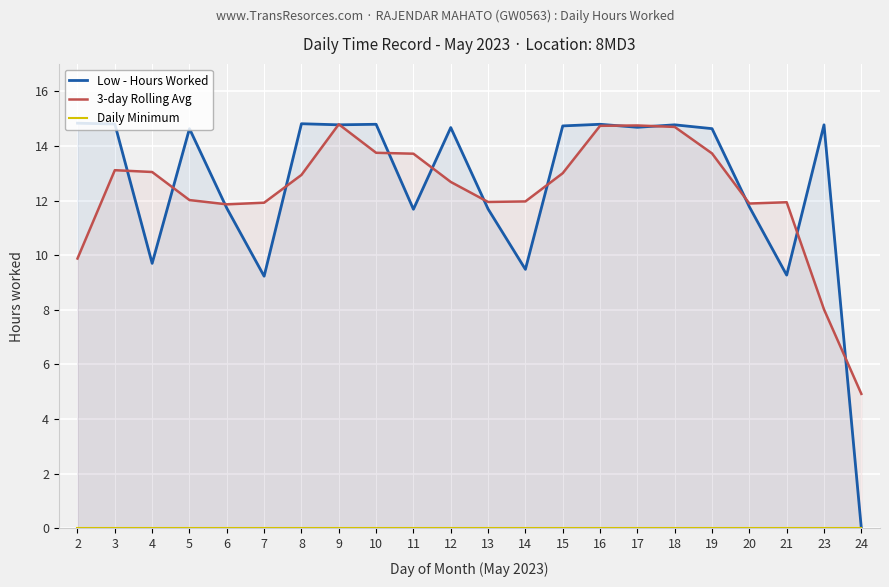

What is the value of the Low - Hours Worked point at the 4th from the left?

14.6